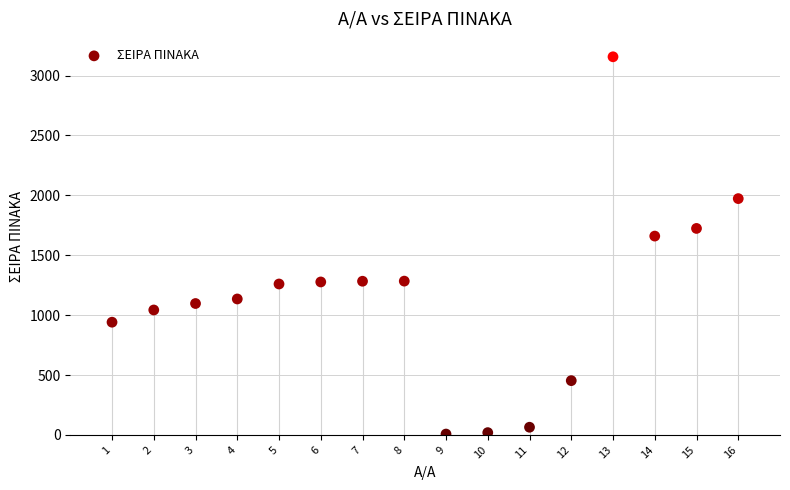

What is the range of X values (max minus min)?

15